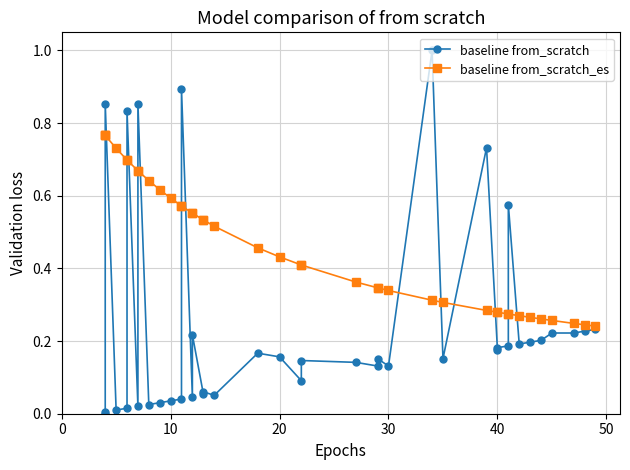

True or false: baseline from_scratch_es has more than 2 interior local peaks.

False